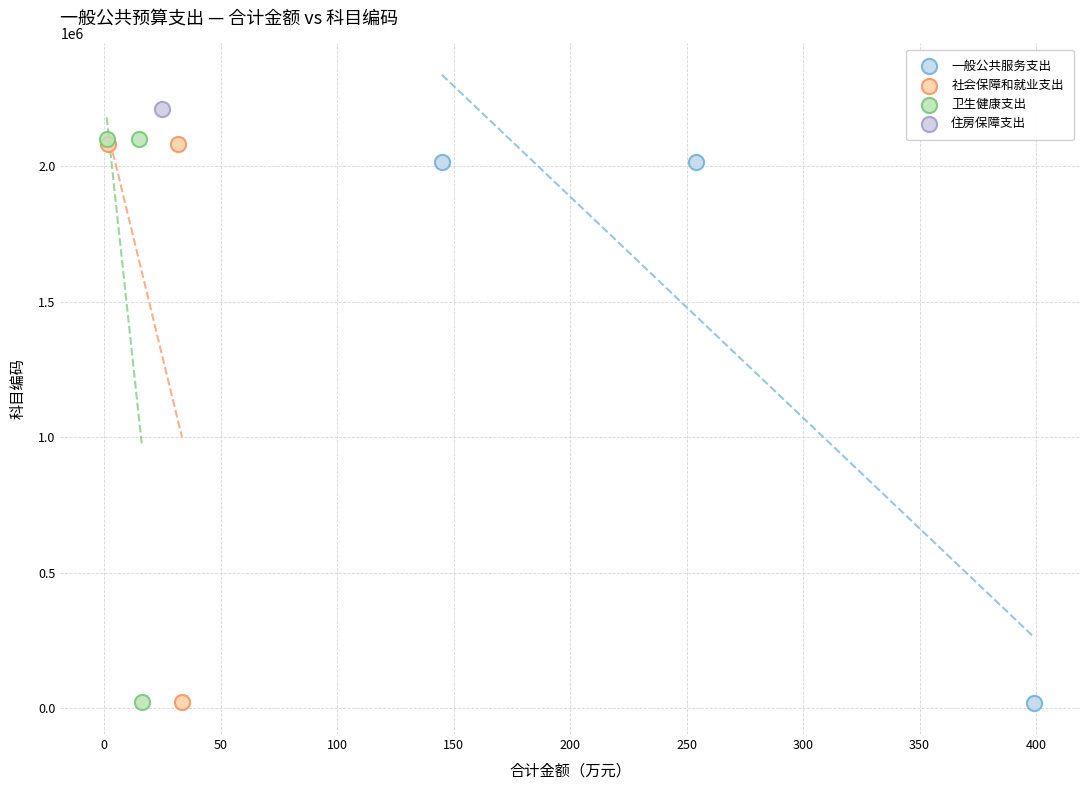

Which series reaches the maximum Y coordinate?

住房保障支出